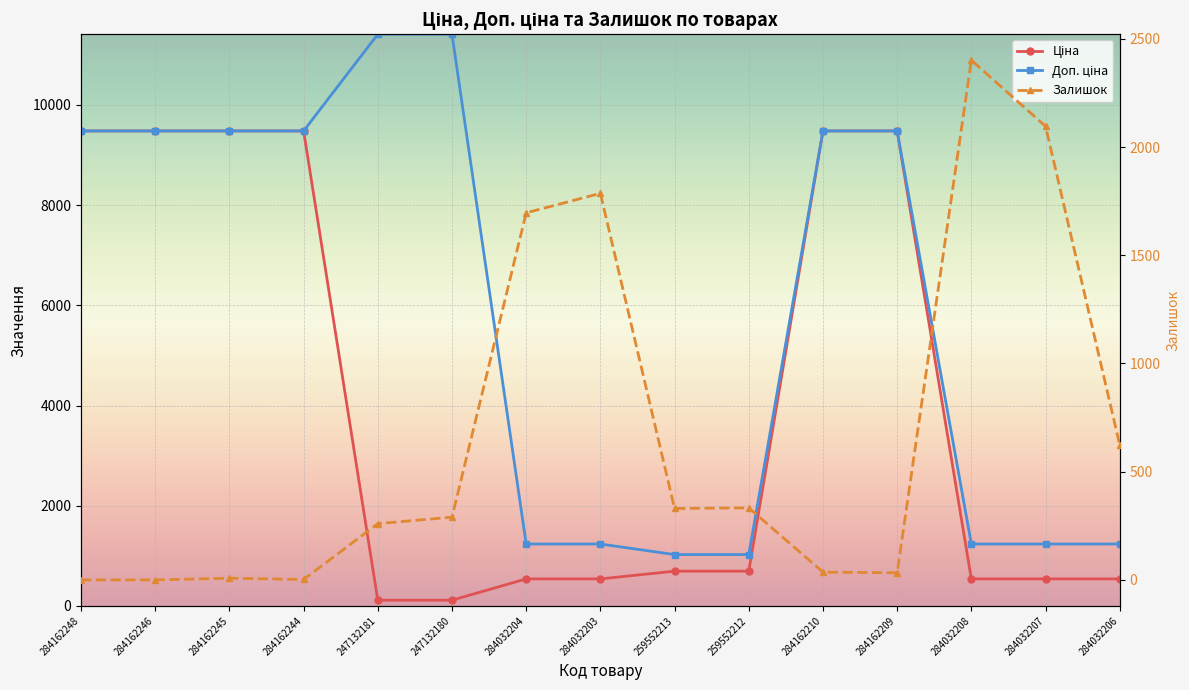

Where does the Залишок series first go above 290?

284032204